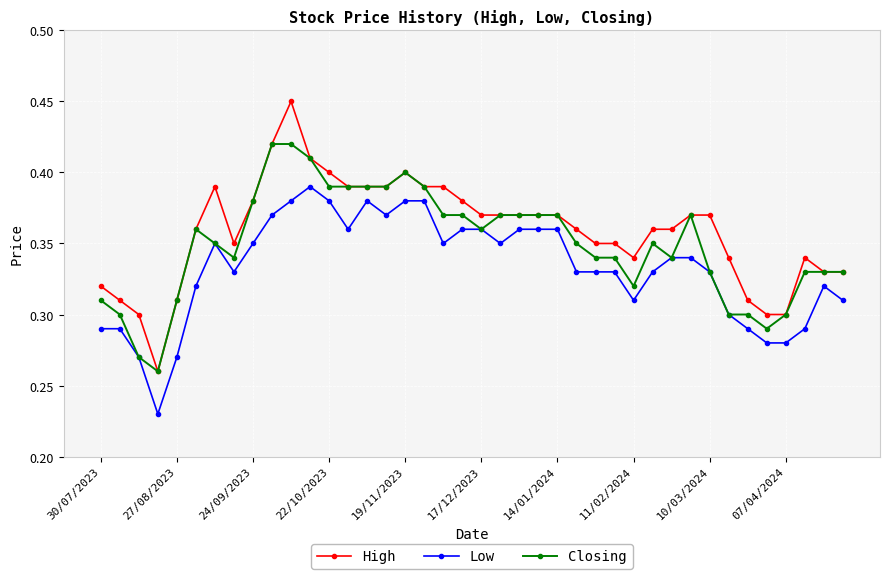

Count the Low values in the range 0 to 1.

40